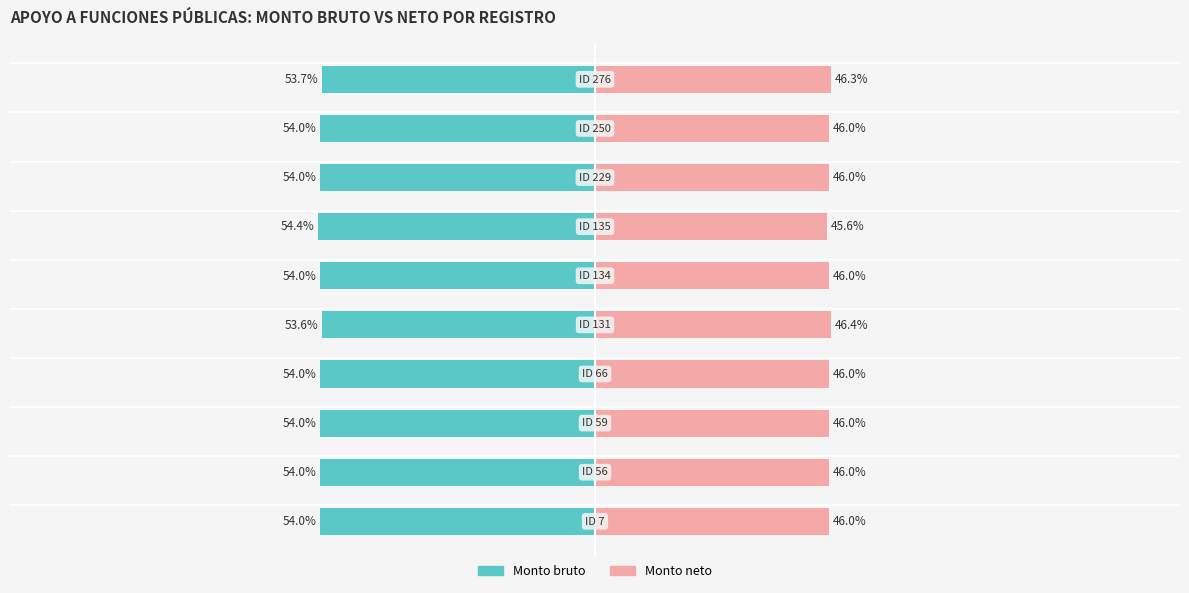

Reading left to right, what are all the values shown in this chart?

Monto bruto: 0=-54.0	1=-54.0	2=-54.0	3=-54.0	4=-53.6	5=-54.0	6=-54.4	7=-54.0	8=-54.0	9=-53.7
Monto neto: 0=46.0	1=46.0	2=46.0	3=46.0	4=46.4	5=46.0	6=45.6	7=46.0	8=46.0	9=46.3